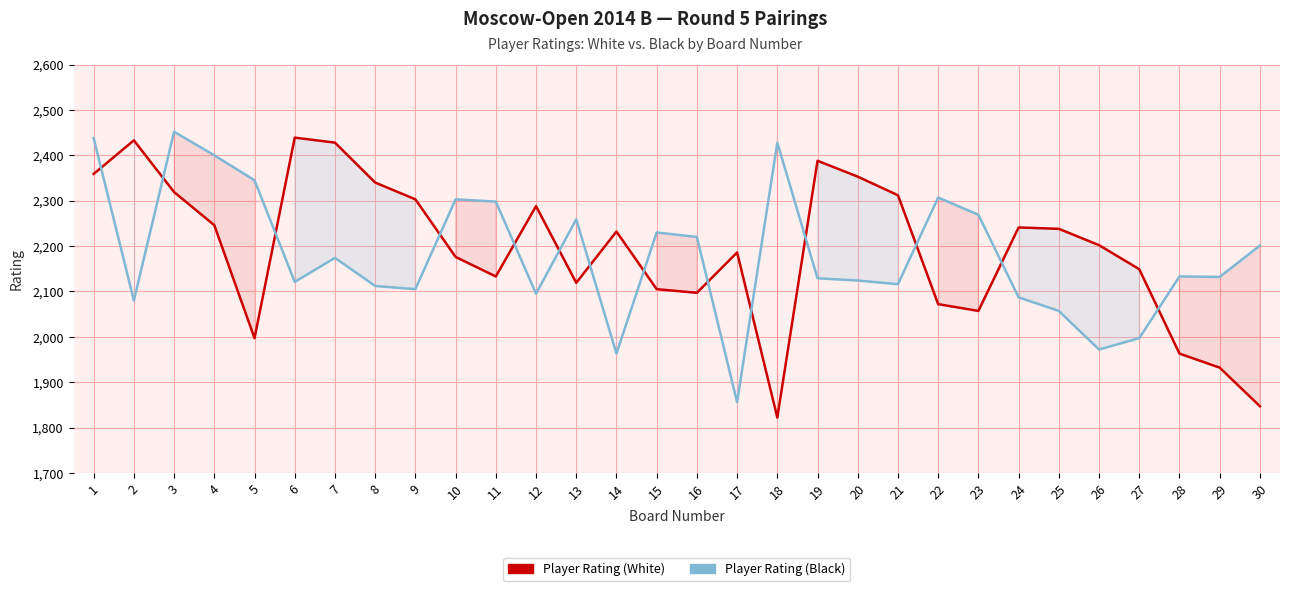

Which category has the highest value in the Player Rating (White) series?

6